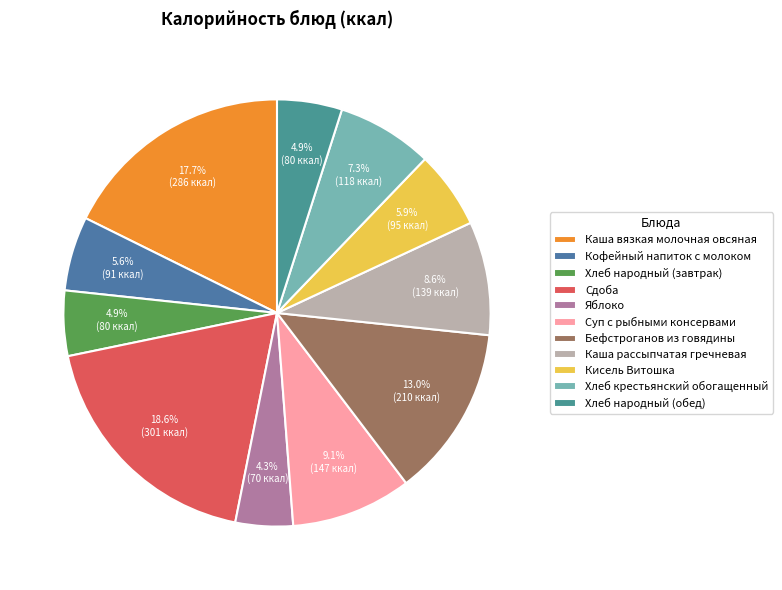

Do Хлеб народный (обед) and Бефстроганов из говядины together represent more than half of the pie?

No